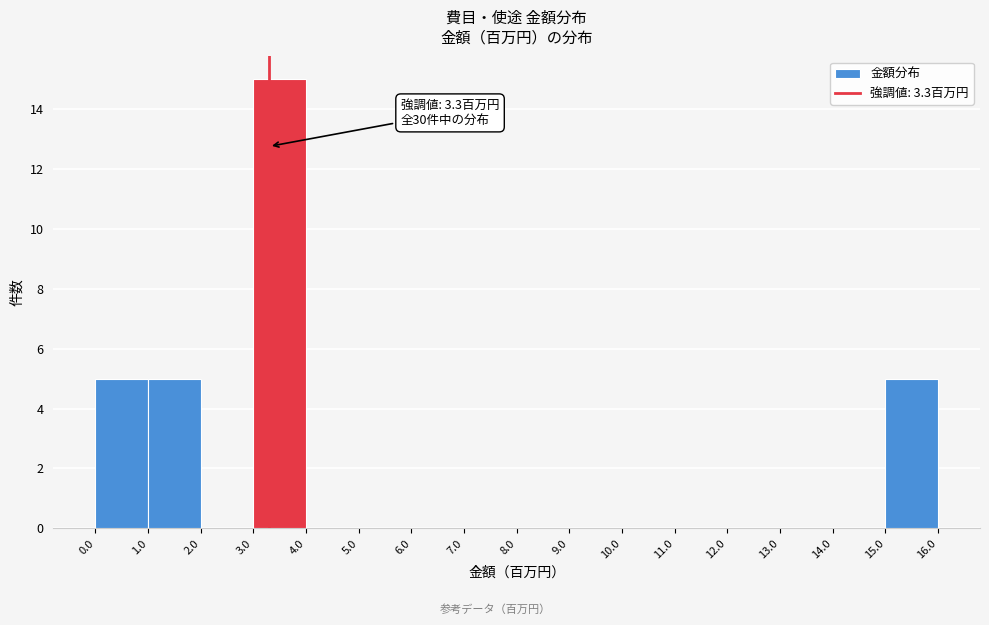

Which range on the x-axis has the tallest bar?

3.0 to 4.0